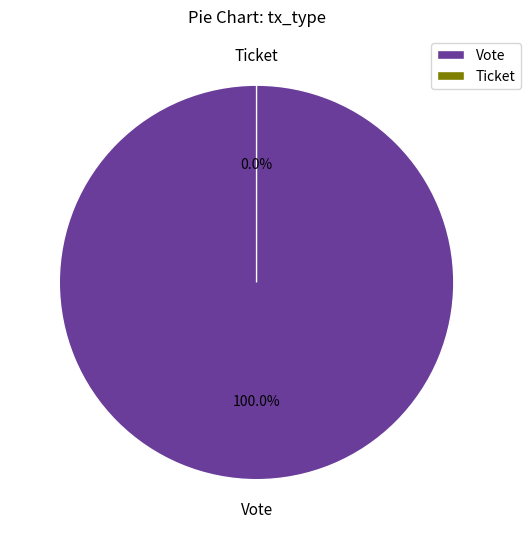

Which has a higher value, Vote or Ticket?

Vote